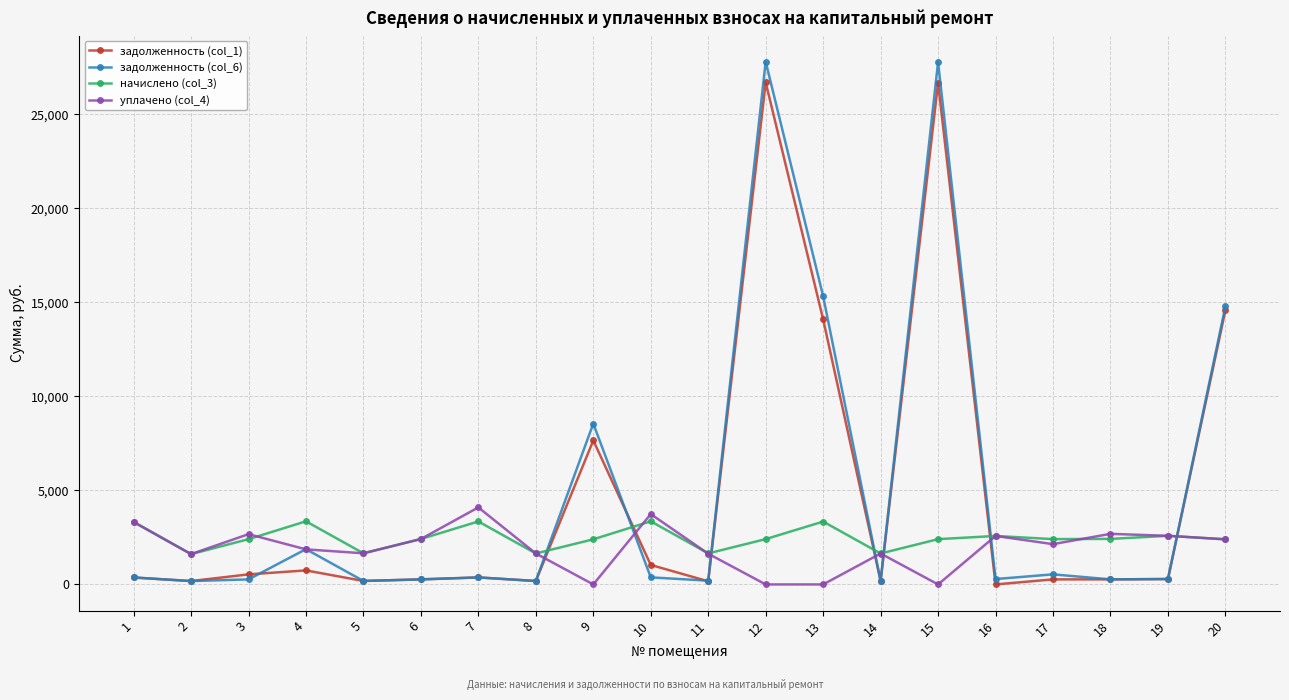

What is the maximum value shown in the chart?

27787.9